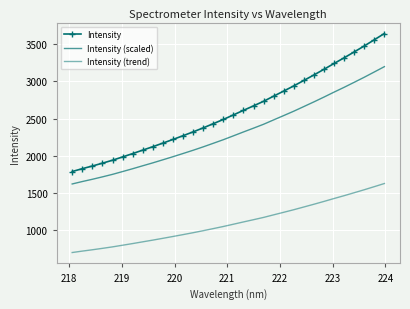

True or false: Intensity (scaled) and Intensity cross at least once.

False